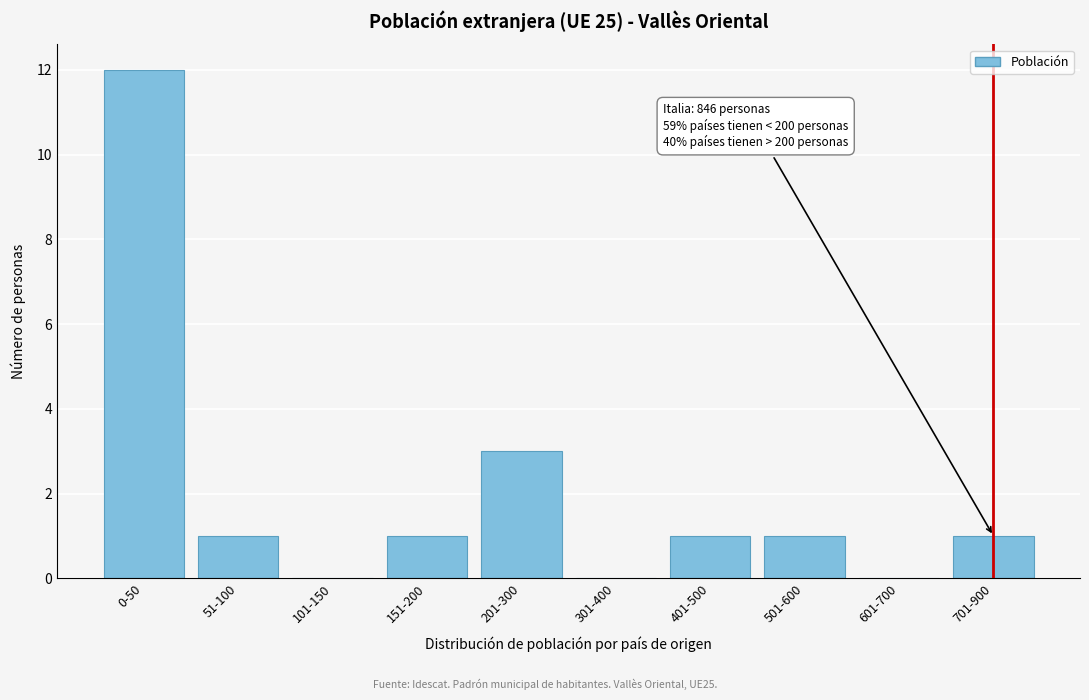

Reading left to right, transcribe all the data shown in this chart.

0-50=12	51-100=1	101-150=0	151-200=1	201-300=3	301-400=0	401-500=1	501-600=1	601-700=0	701-900=1